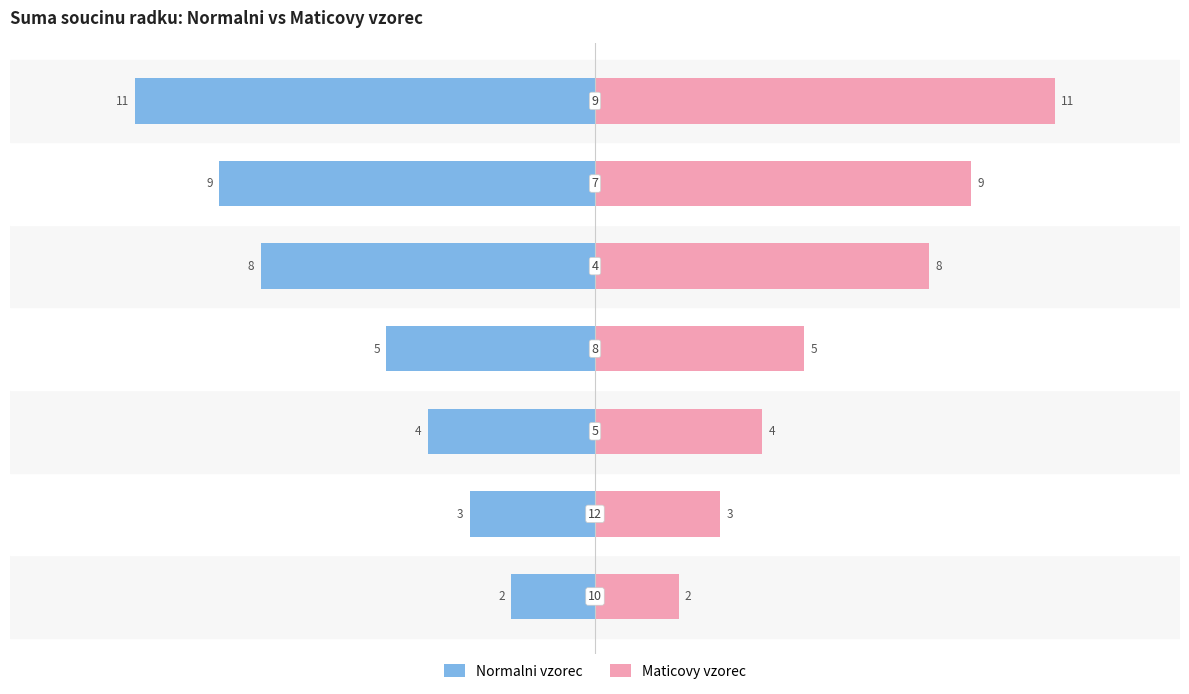

Reading left to right, what are all the values shown in this chart?

Normalni vzorec: -2	-3	-4	-5	-8	-9	-11
Maticovy vzorec: 2	3	4	5	8	9	11